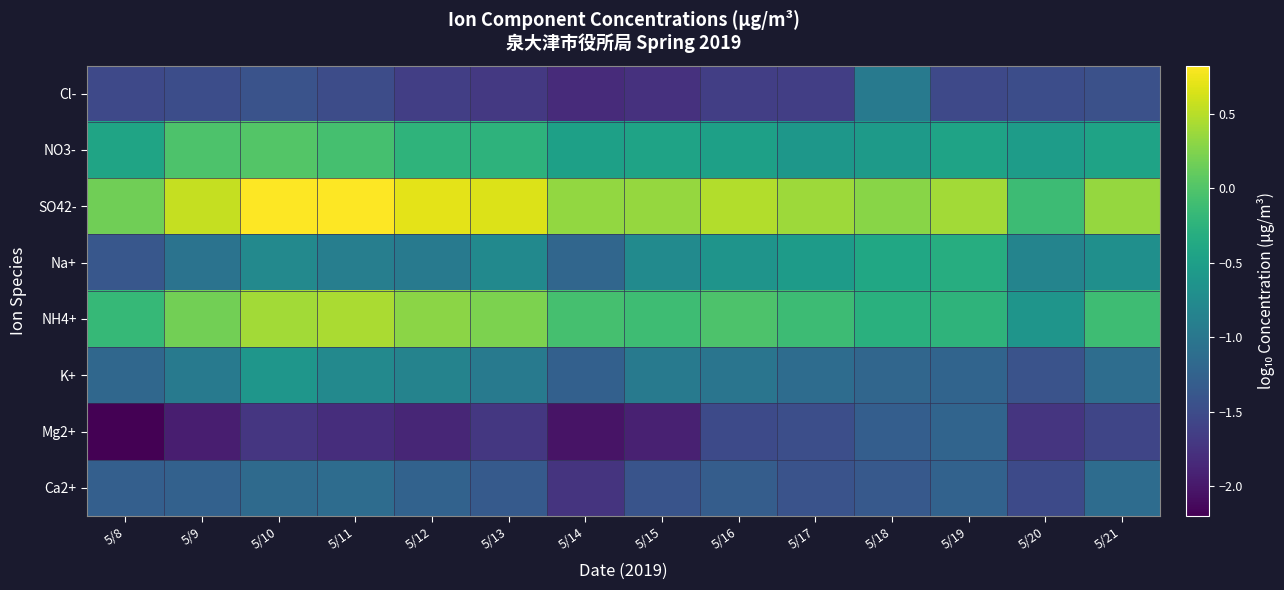

Reading left to right, extract all data points from this chart.

Cl-: 5/8=-1.5	5/9=-1.5	5/10=-1.4	5/11=-1.5	5/12=-1.6	5/13=-1.7	5/14=-1.8	5/15=-1.8	5/16=-1.6	5/17=-1.6	5/18=-1.0	5/19=-1.5	5/20=-1.5	5/21=-1.5
NO3-: 5/8=-0.4	5/9=-0.0	5/10=0.0	5/11=-0.1	5/12=-0.2	5/13=-0.2	5/14=-0.5	5/15=-0.4	5/16=-0.5	5/17=-0.6	5/18=-0.5	5/19=-0.4	5/20=-0.5	5/21=-0.4
SO42-: 5/8=0.2	5/9=0.6	5/10=0.8	5/11=0.8	5/12=0.7	5/13=0.7	5/14=0.3	5/15=0.3	5/16=0.5	5/17=0.4	5/18=0.3	5/19=0.4	5/20=-0.1	5/21=0.3
Na+: 5/8=-1.4	5/9=-1.0	5/10=-0.8	5/11=-0.9	5/12=-1.0	5/13=-0.8	5/14=-1.2	5/15=-0.7	5/16=-0.6	5/17=-0.5	5/18=-0.4	5/19=-0.3	5/20=-0.8	5/21=-0.7
NH4+: 5/8=-0.2	5/9=0.2	5/10=0.4	5/11=0.4	5/12=0.3	5/13=0.2	5/14=-0.1	5/15=-0.1	5/16=-0.0	5/17=-0.1	5/18=-0.3	5/19=-0.2	5/20=-0.6	5/21=-0.1
K+: 5/8=-1.2	5/9=-1.0	5/10=-0.6	5/11=-0.8	5/12=-0.8	5/13=-1.0	5/14=-1.3	5/15=-1.0	5/16=-1.0	5/17=-1.1	5/18=-1.2	5/19=-1.2	5/20=-1.4	5/21=-1.1
Mg2+: 5/8=-2.2	5/9=-1.9	5/10=-1.7	5/11=-1.8	5/12=-1.9	5/13=-1.7	5/14=-2.0	5/15=-1.9	5/16=-1.5	5/17=-1.5	5/18=-1.3	5/19=-1.2	5/20=-1.7	5/21=-1.6
Ca2+: 5/8=-1.3	5/9=-1.3	5/10=-1.1	5/11=-1.1	5/12=-1.2	5/13=-1.3	5/14=-1.7	5/15=-1.4	5/16=-1.3	5/17=-1.4	5/18=-1.4	5/19=-1.3	5/20=-1.5	5/21=-1.1